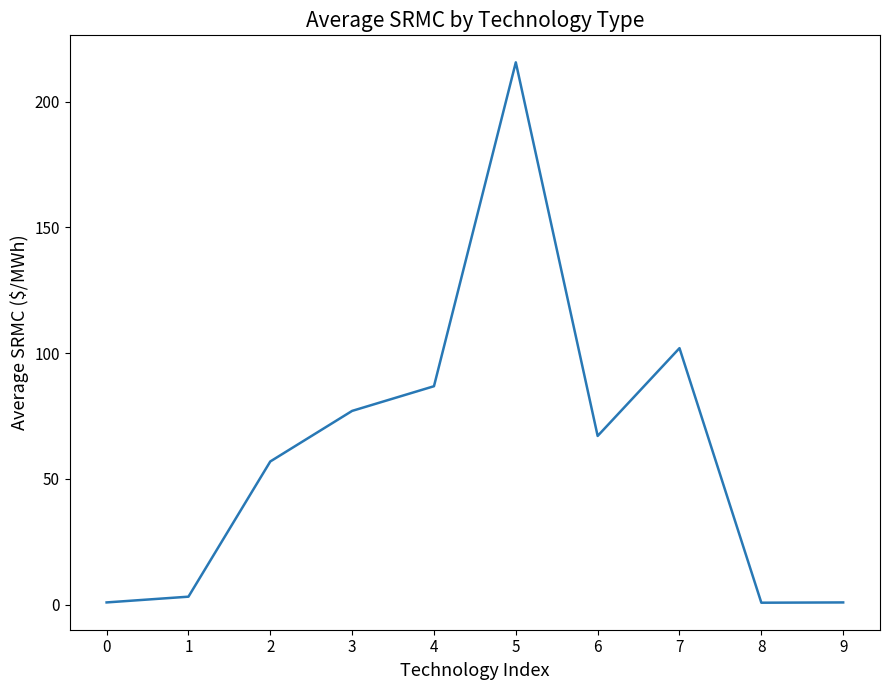

The value at 1 is 3.2. True or false?

True